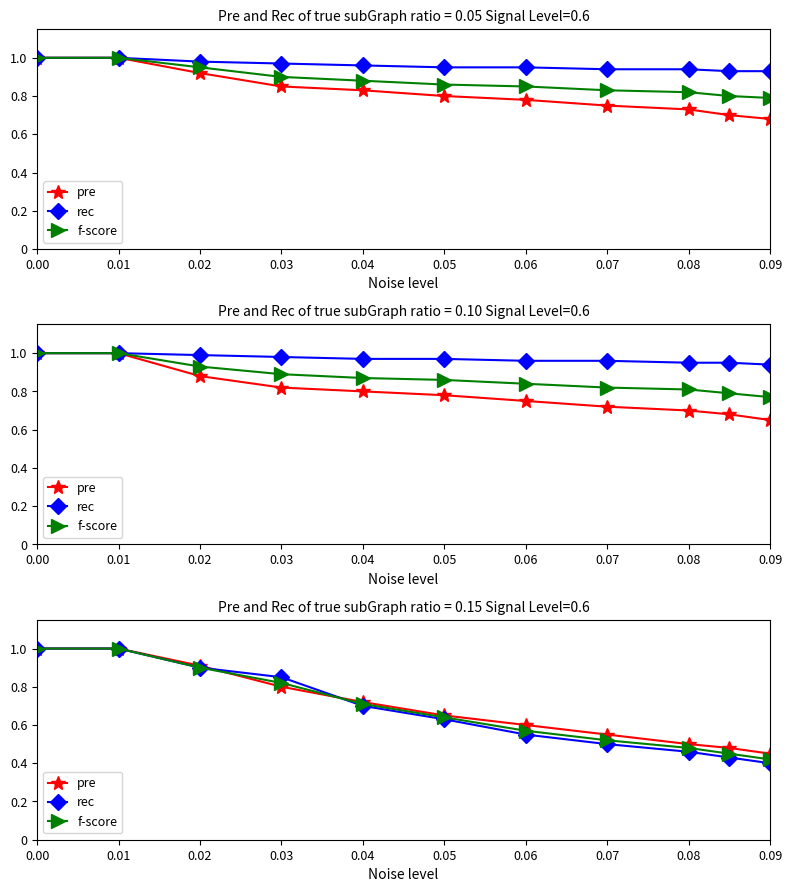

What is the value of the f-score point at the 8th from the left?

0.5